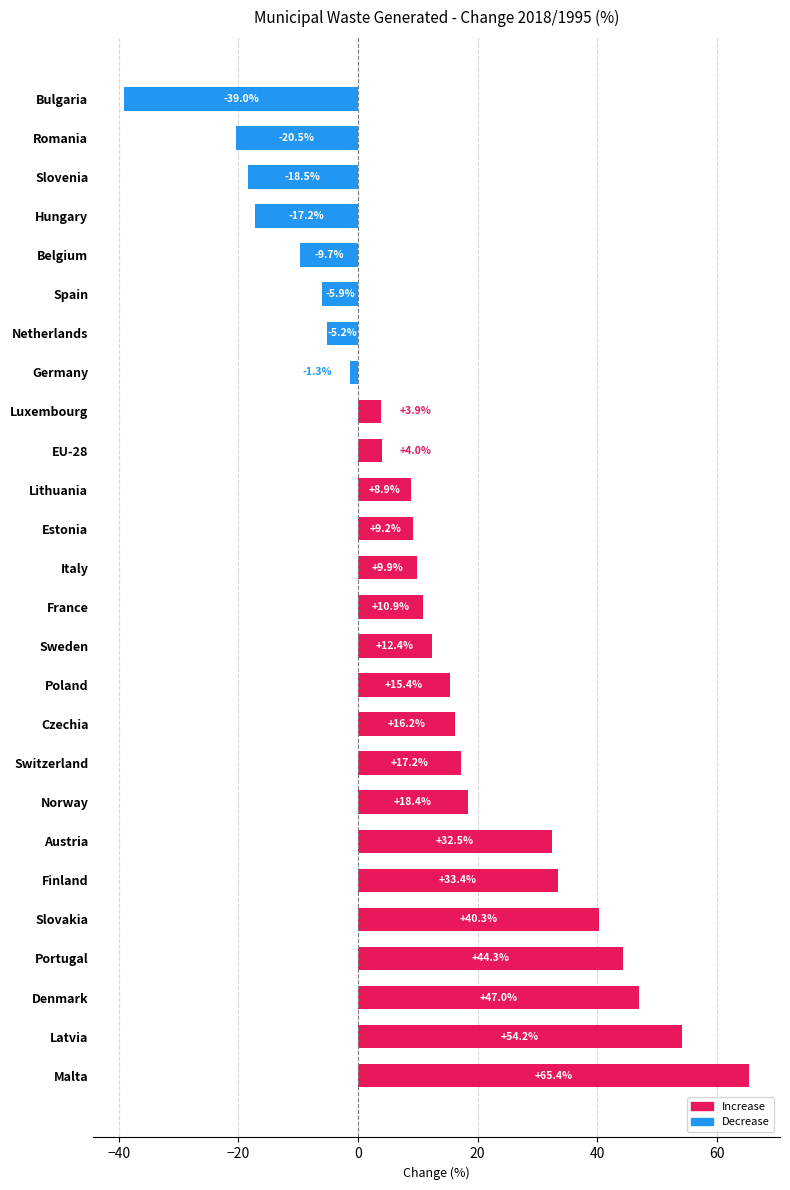

At which category does the chart reach its peak across all series?

Malta